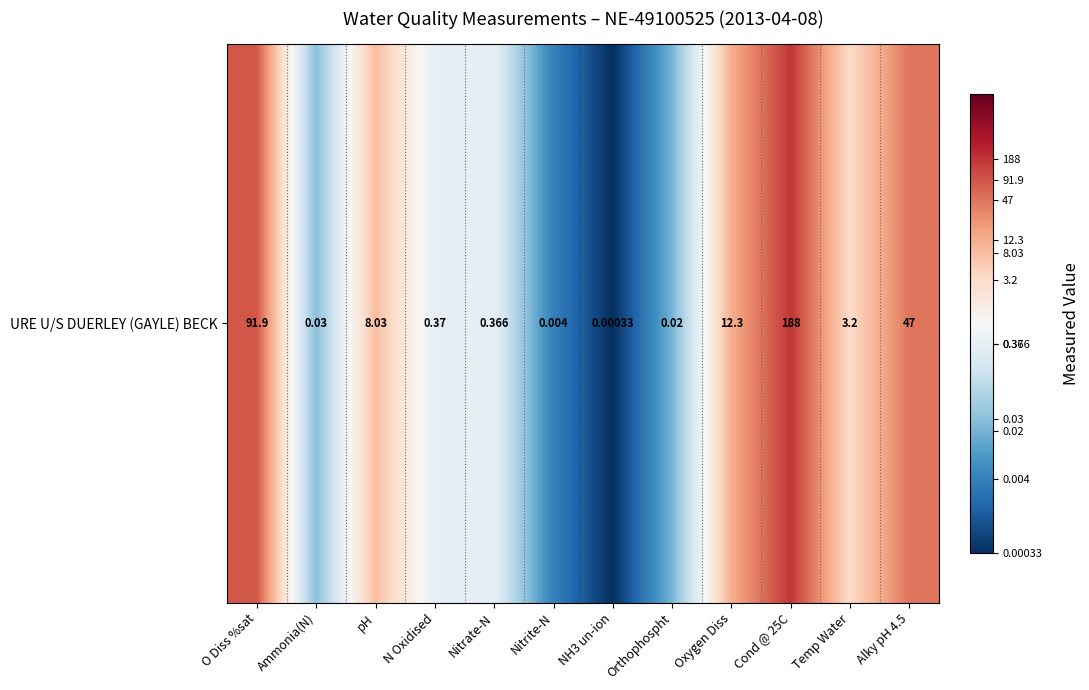

What is the smallest value displayed?

-3.5